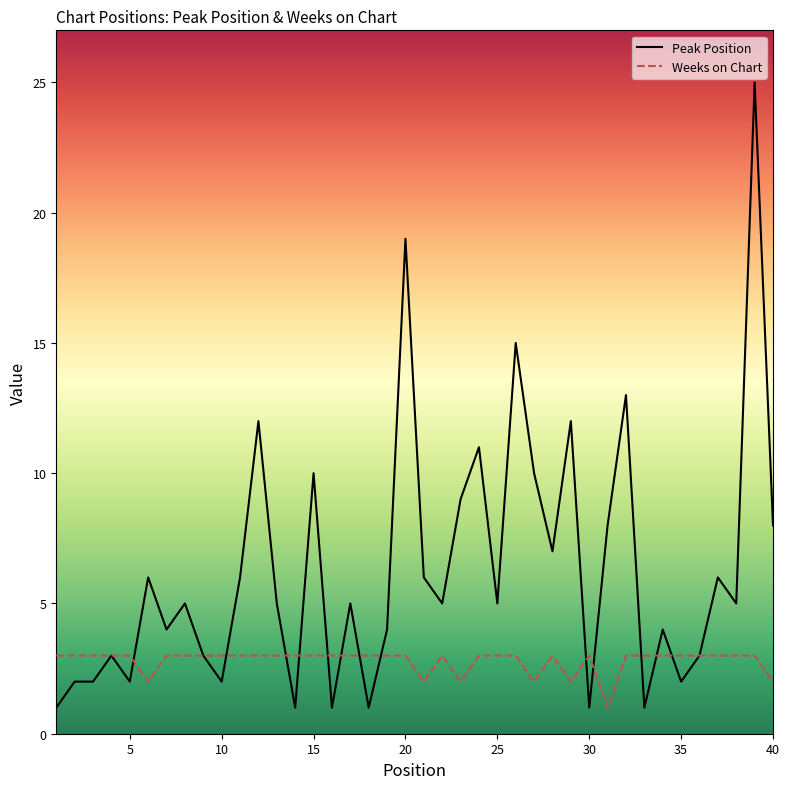

Which series has the widest spread of values?

Peak Position